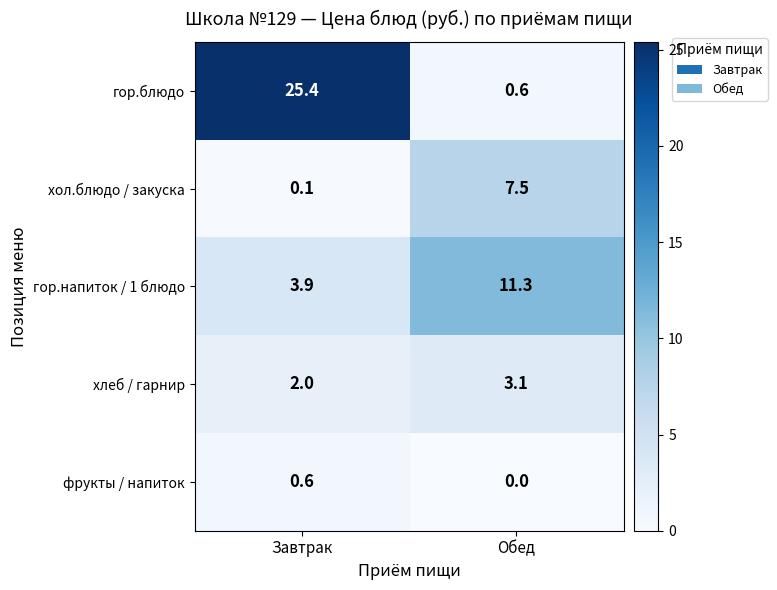

Which series has the largest range (max minus min)?

гор.блюдо